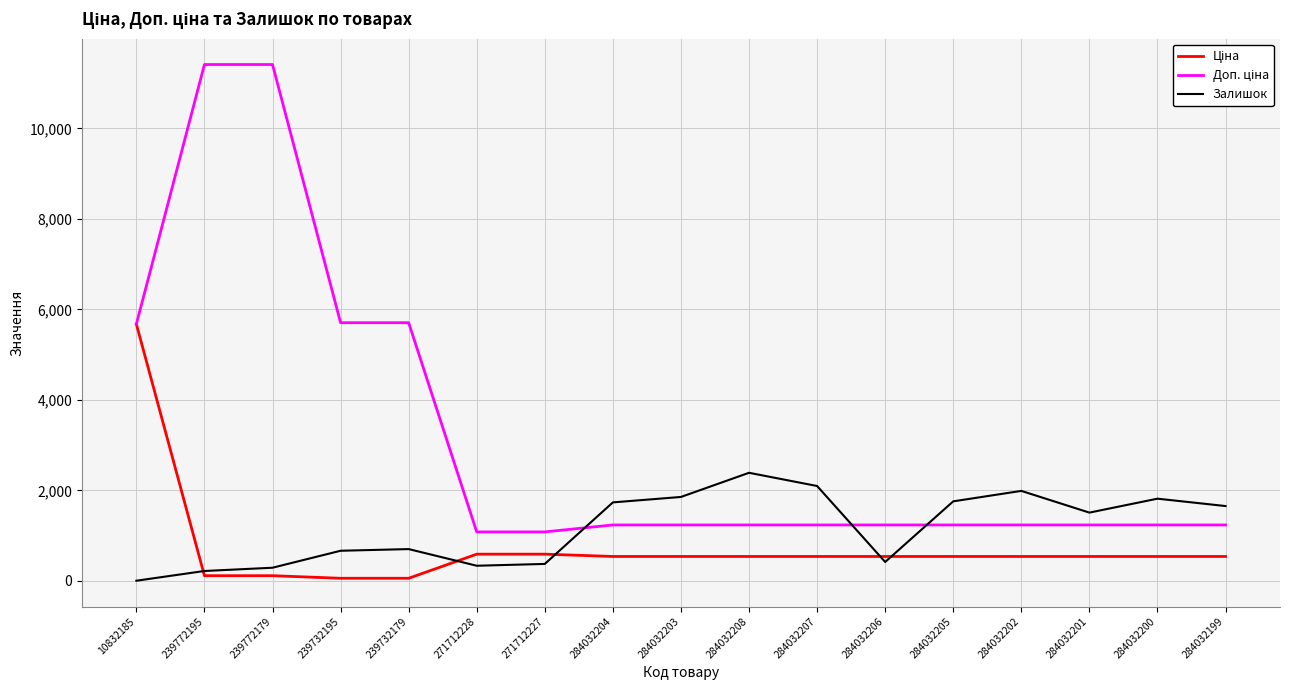

Which category has the highest value in the Залишок series?

284032208